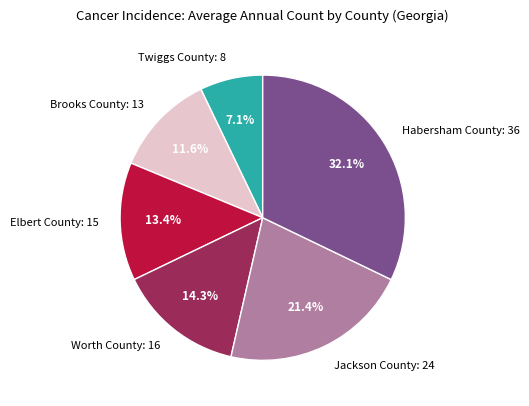

To the nearest percent, what percentage of the pie is Worth County?

14%